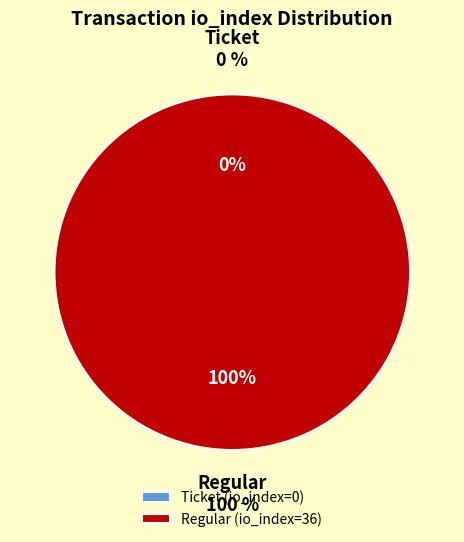

What percentage do Regular (io_index=36) and Ticket (io_index=0) together represent?

100.0%